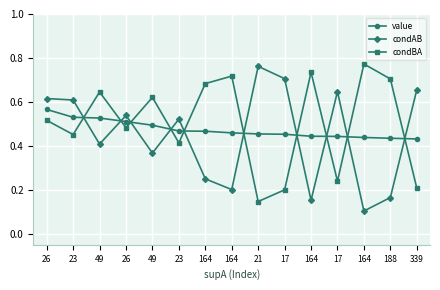

What are all the series names shown in the legend?

value, condAB, condBA